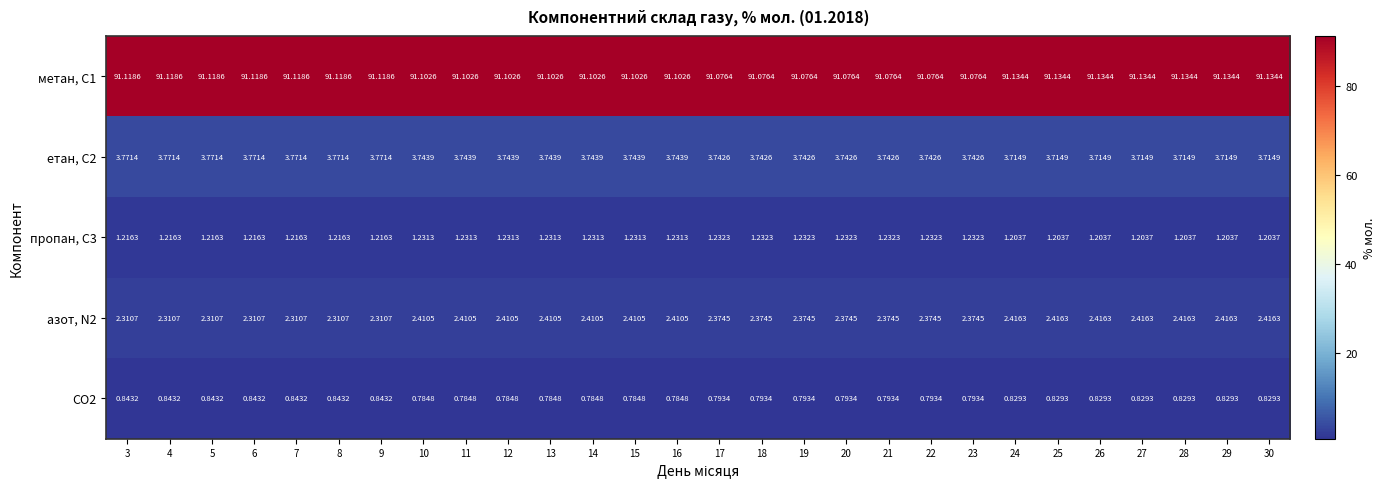

Which series has the largest range (max minus min)?

азот, N2